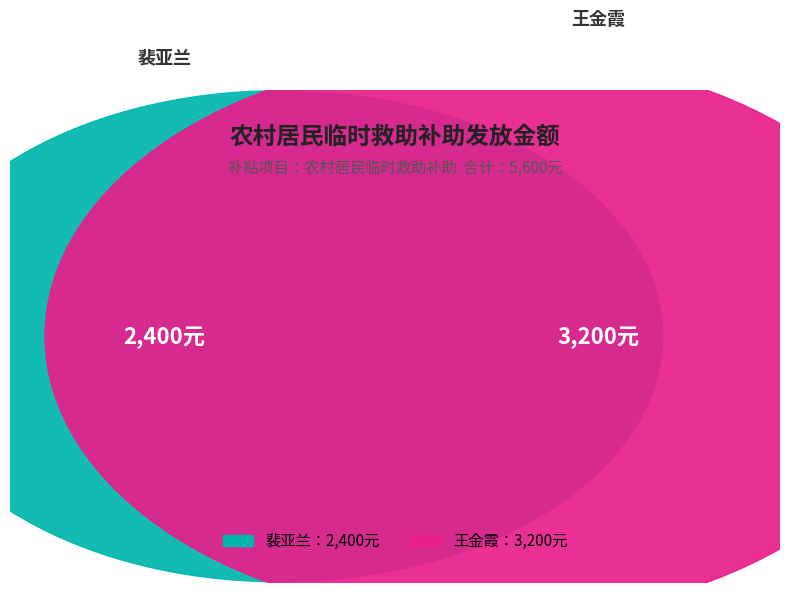

Which category accounts for the majority?

王金霞